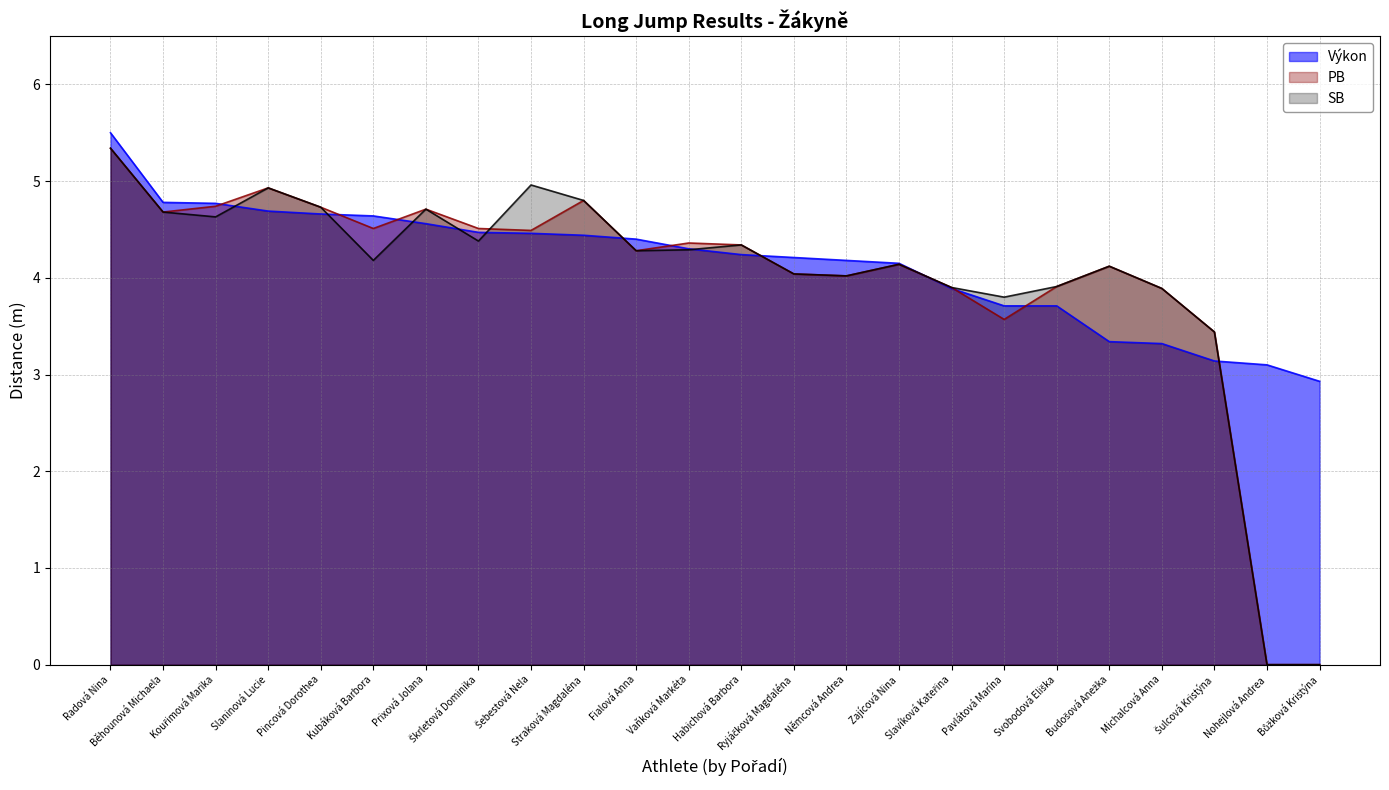

True or false: Výkon has more than 2 points higher than both neighbors.

False